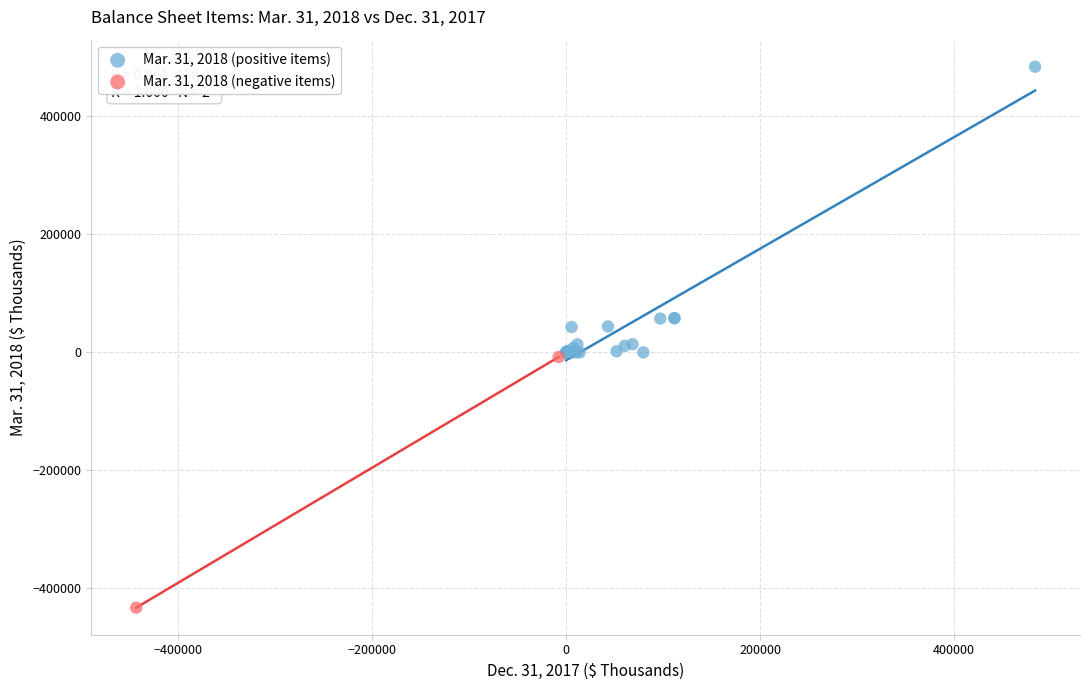

What are all the series names shown in the legend?

Mar. 31, 2018 (positive items), Mar. 31, 2018 (negative items)